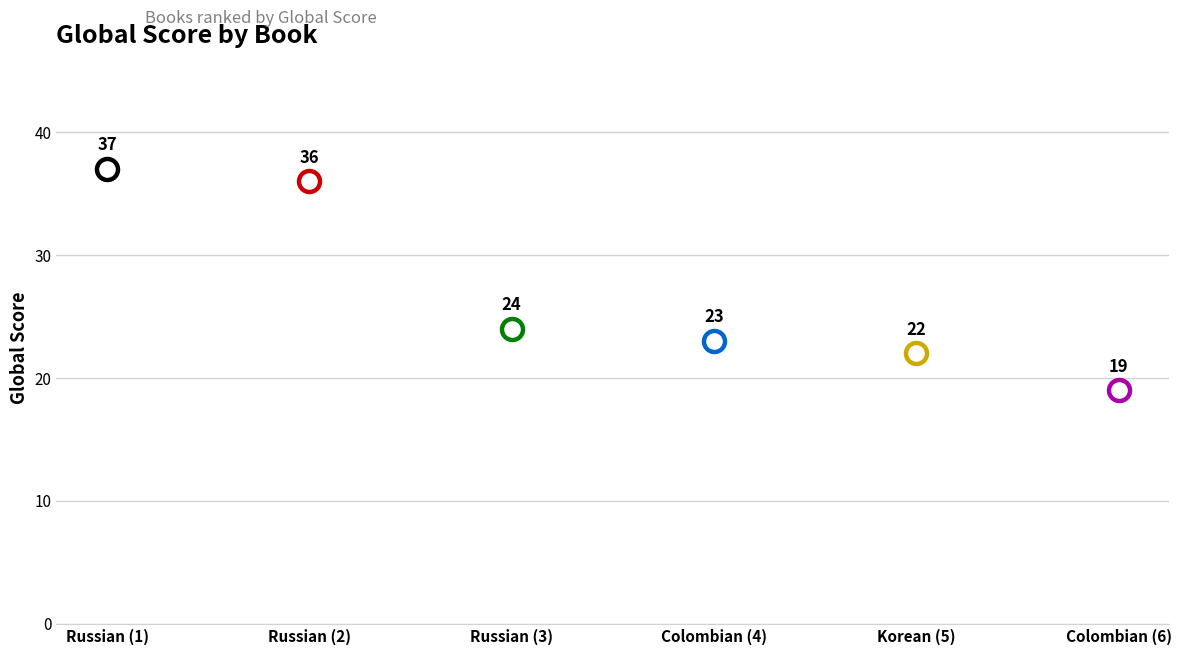

What is the change in value from Russian (3) to Colombian (4)?

-1